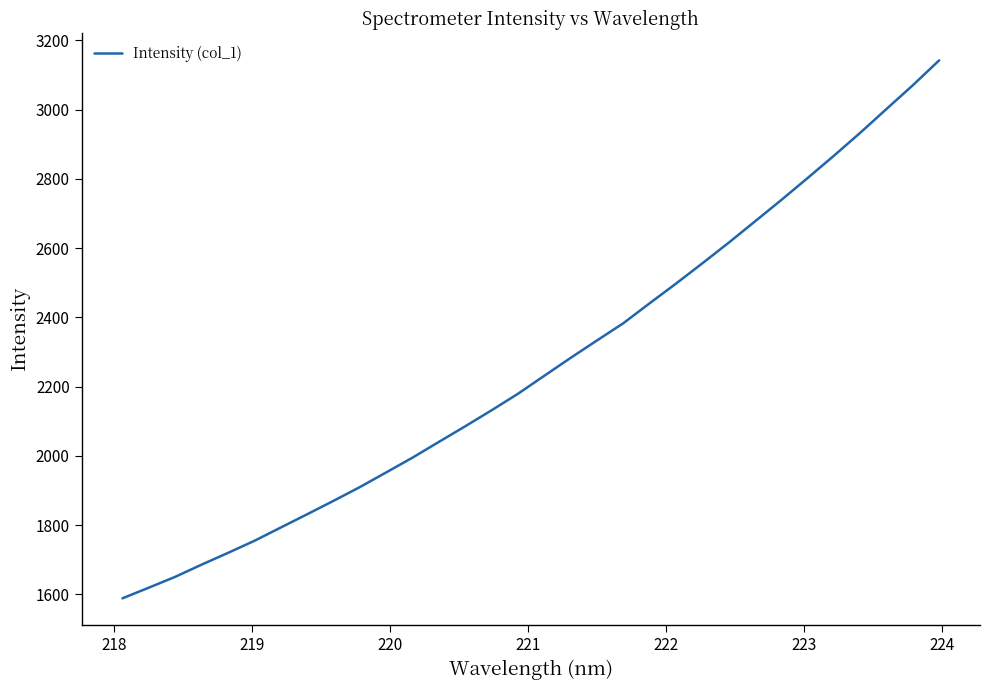

What is the maximum value shown in the chart?

3142.4